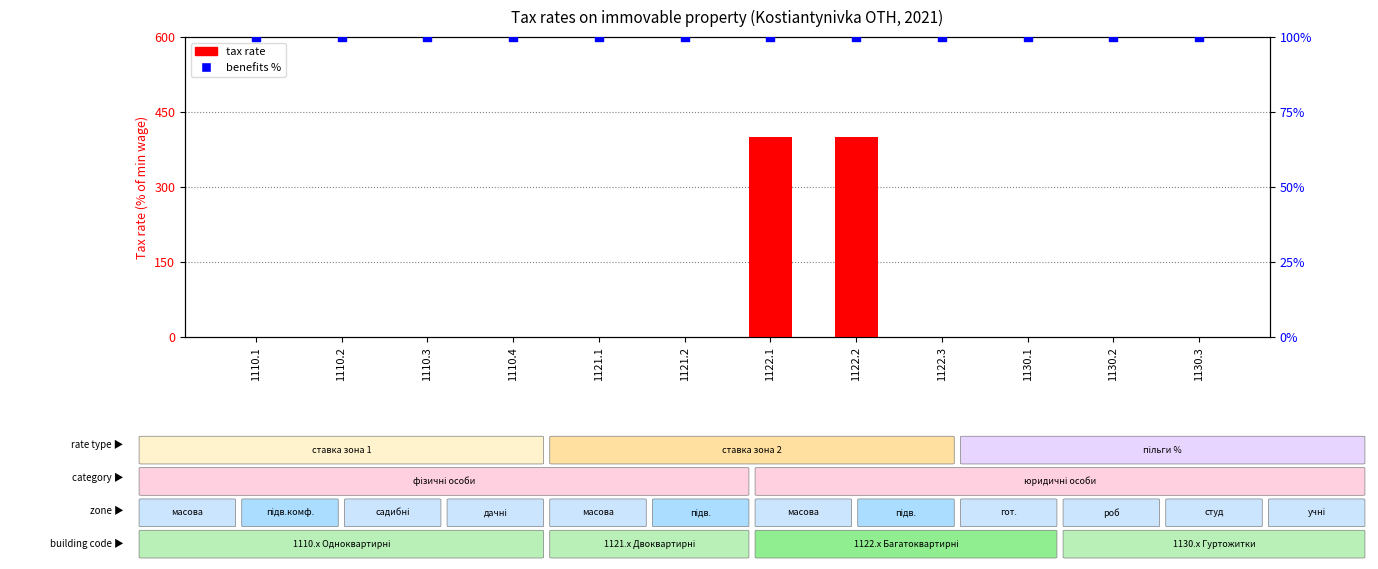

At how many categories does at least one series exceed 328?

2